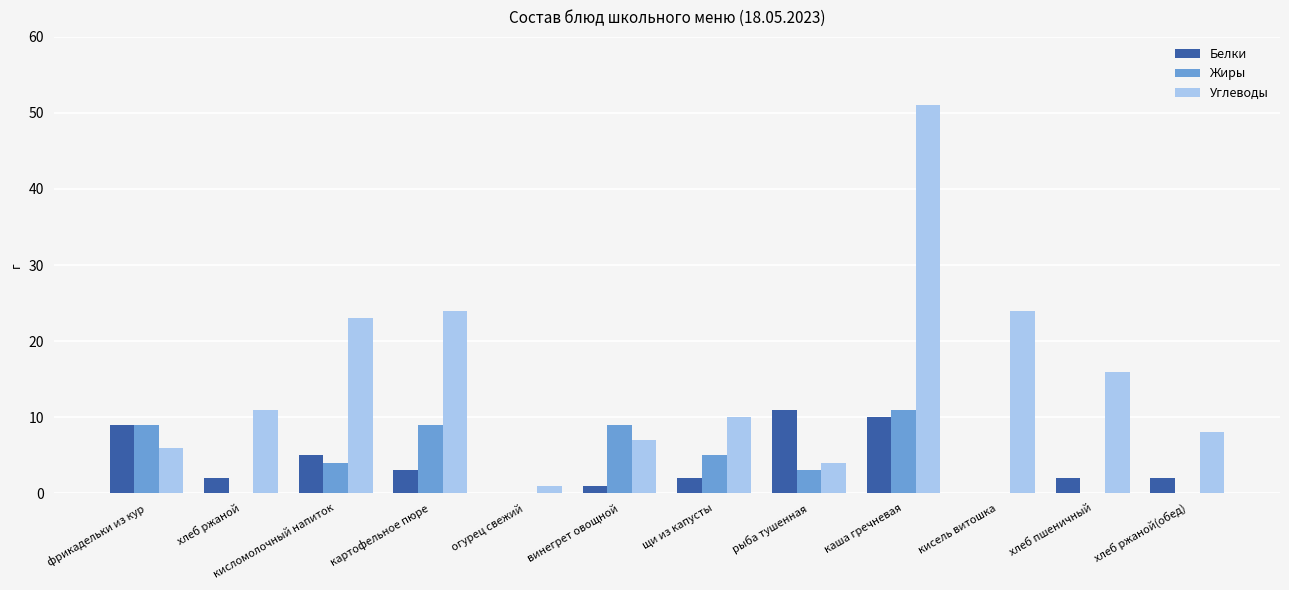

How many groups of bars are there?

12